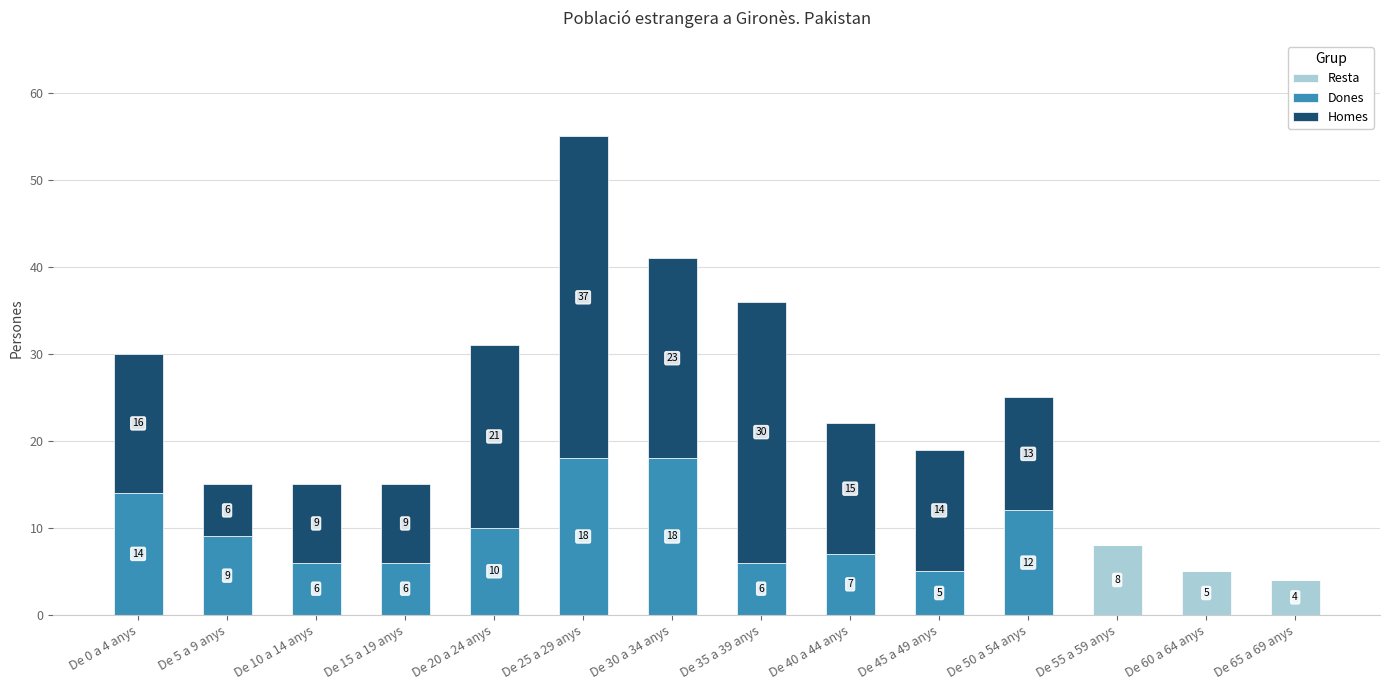

True or false: Resta has a value of 0 at De 35 a 39 anys.

True